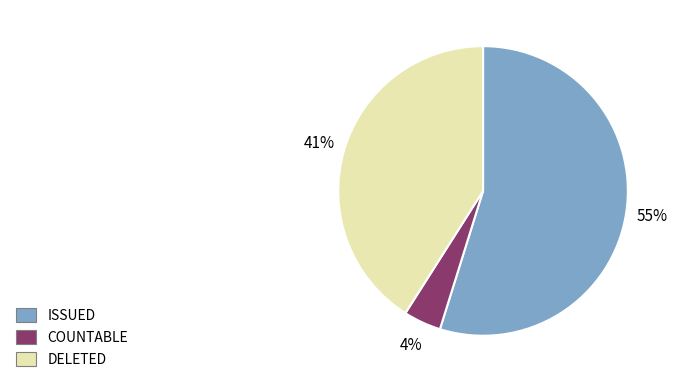

To the nearest percent, what is the average slice percentage?

33%